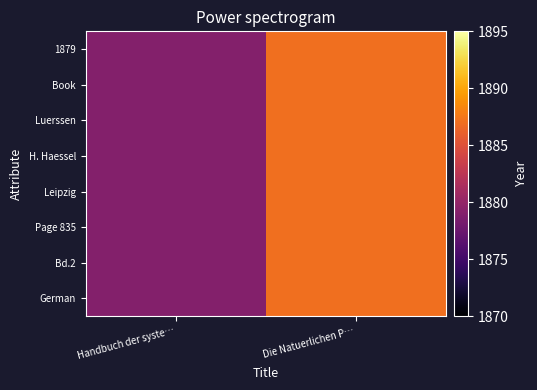

Which series has the largest total across all categories?

German